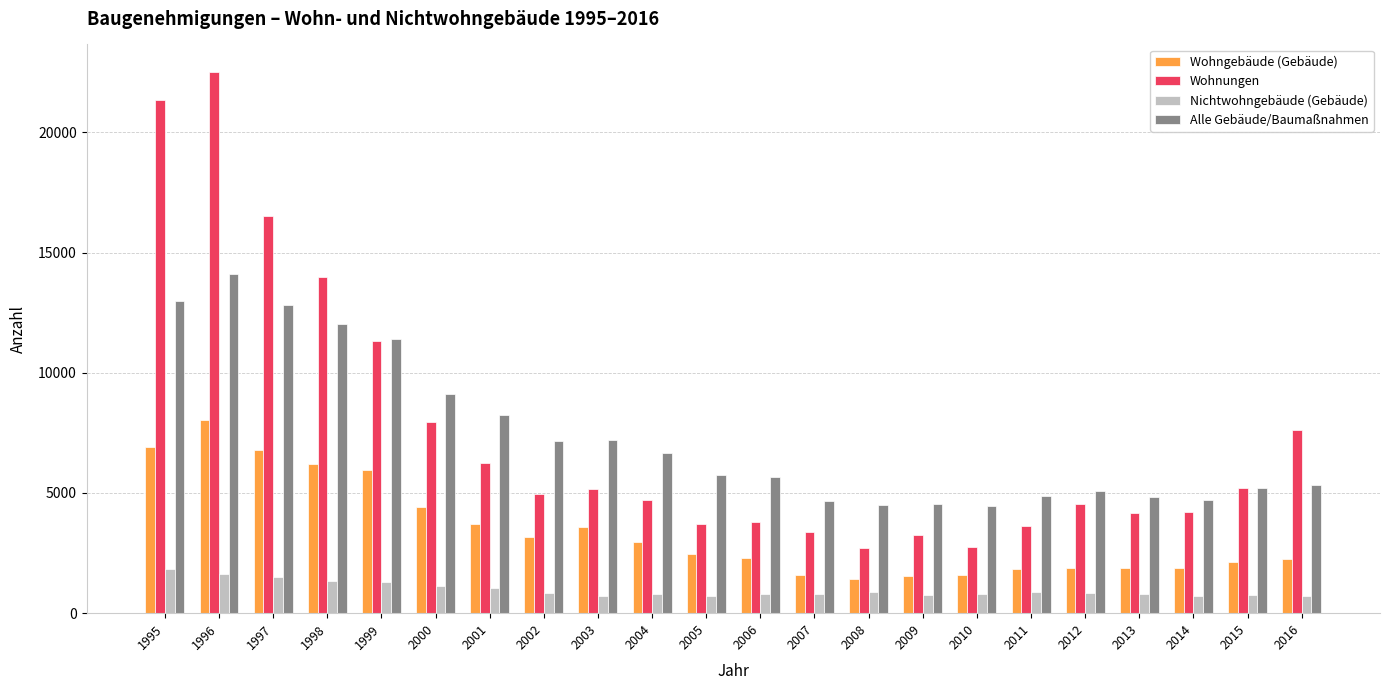

What is the approximate value of Nichtwohngebäude (Gebäude) at 1995, to the nearest 10?

1820